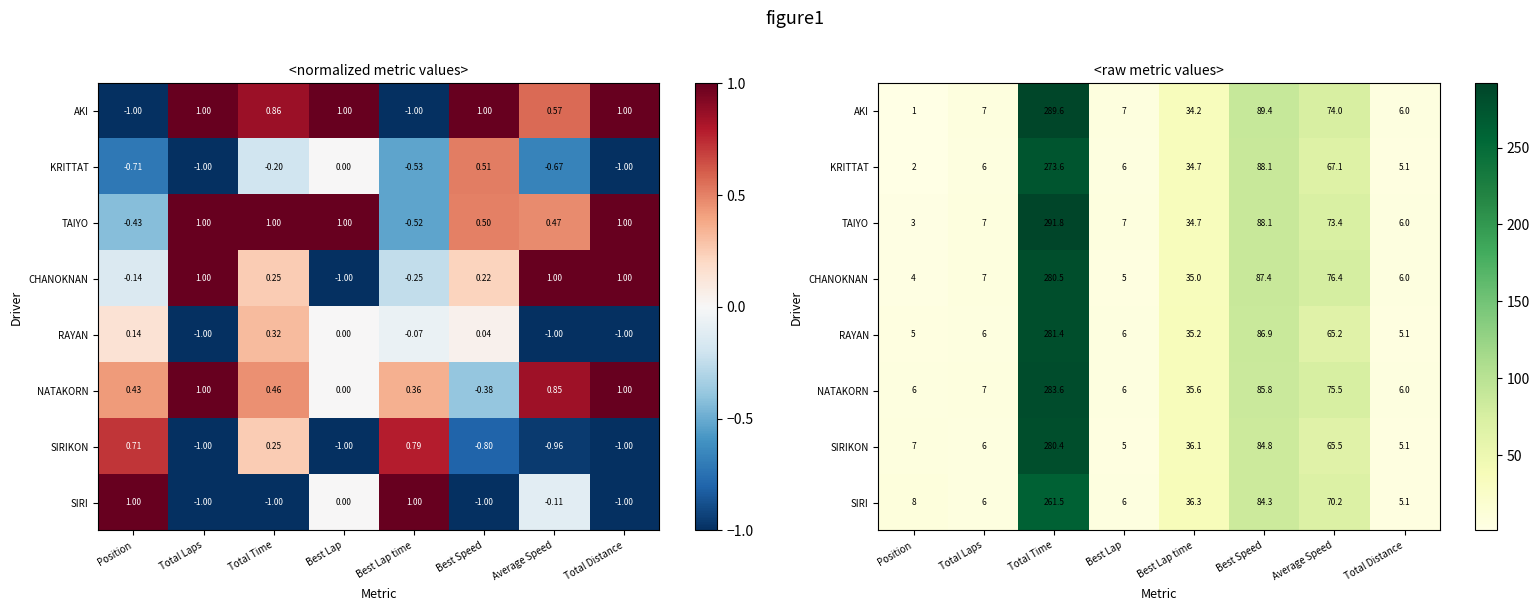

Where does the SIRIKON series first go above 36?

Total Time